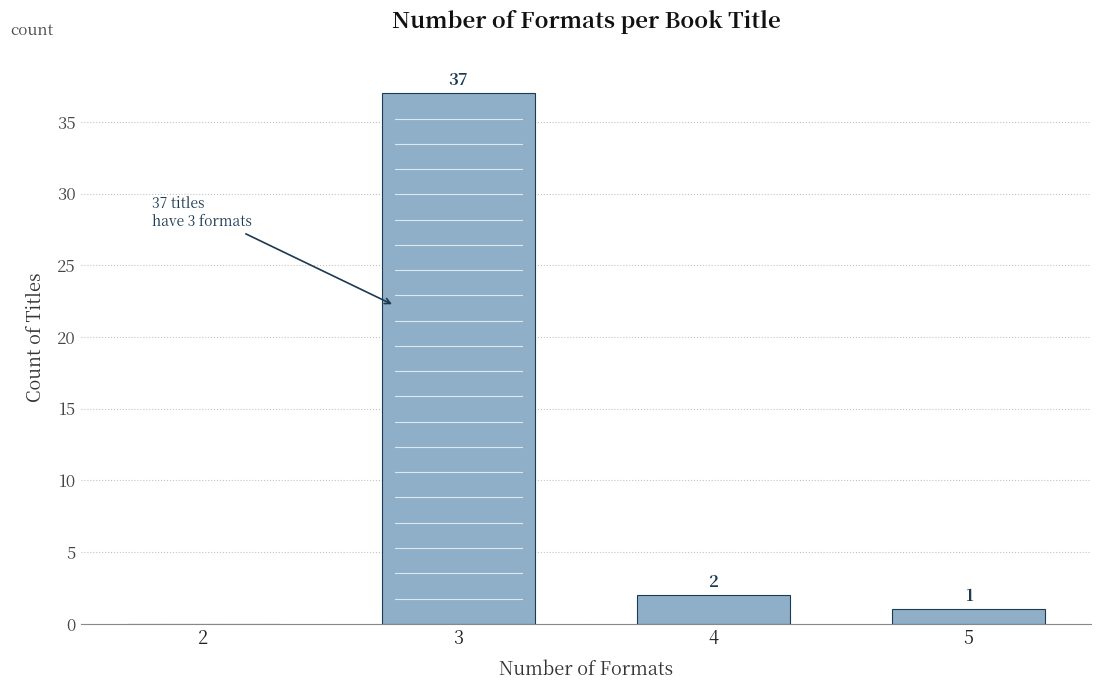

Reading right to left, list all the values displayed in this chart.

5=1	4=2	3=37	2=0